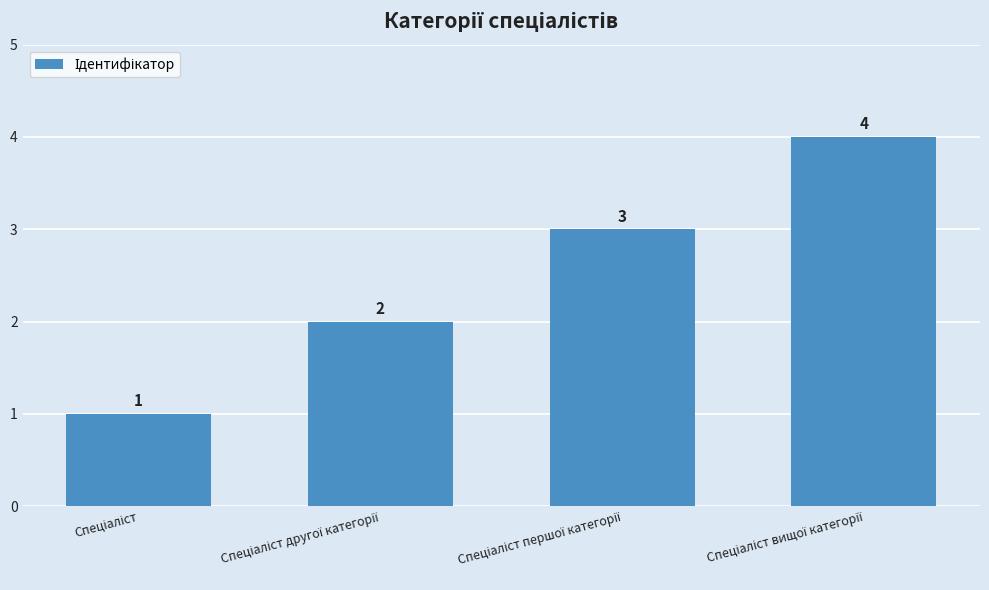

What is the value of the 1st bar from the left?

1